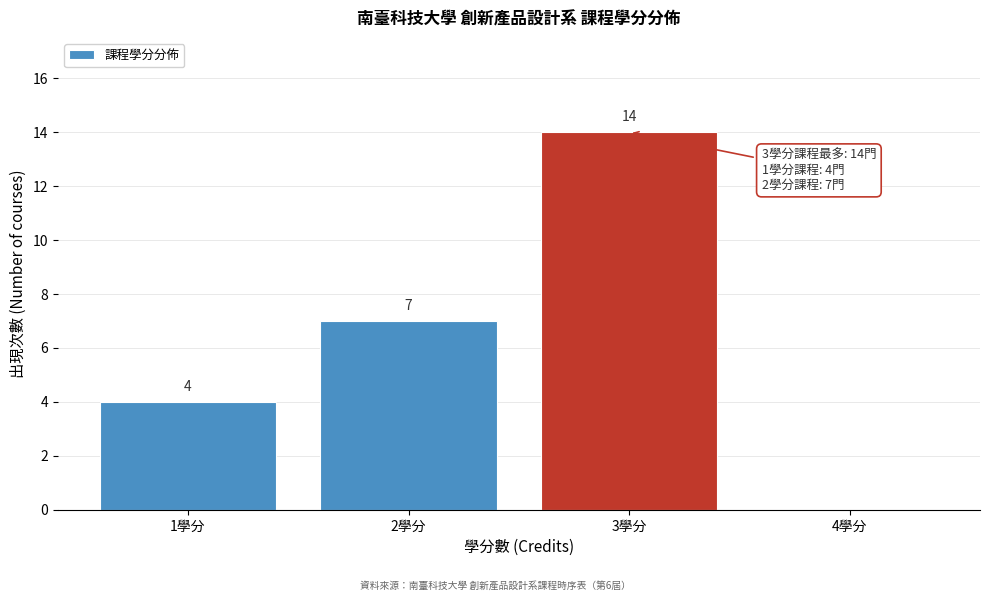

Which range on the x-axis has the tallest bar?

2.5 to 3.5